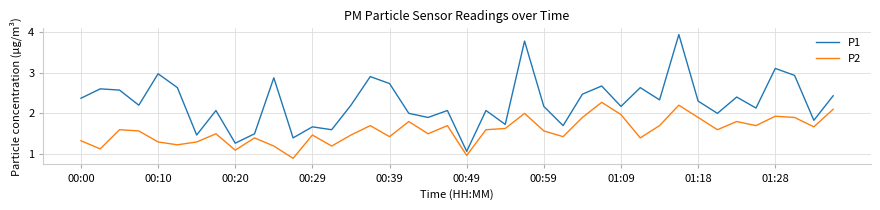

What is the maximum value for P2?

2.3